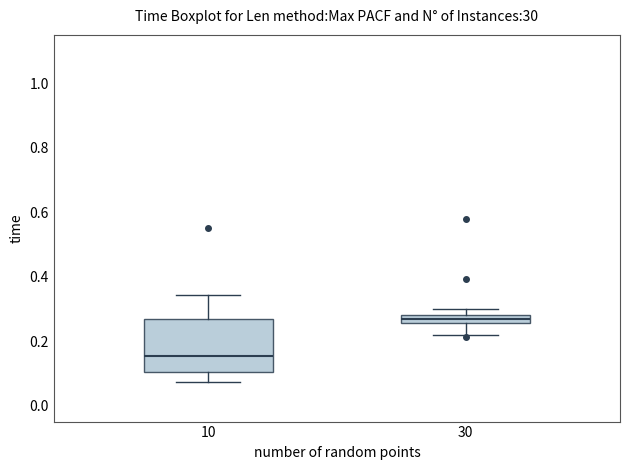

Where is the upper edge of the box at x = 10 on the y-axis? The values are not printed on the chart, so give them approximately, as read against the axis.

0.26